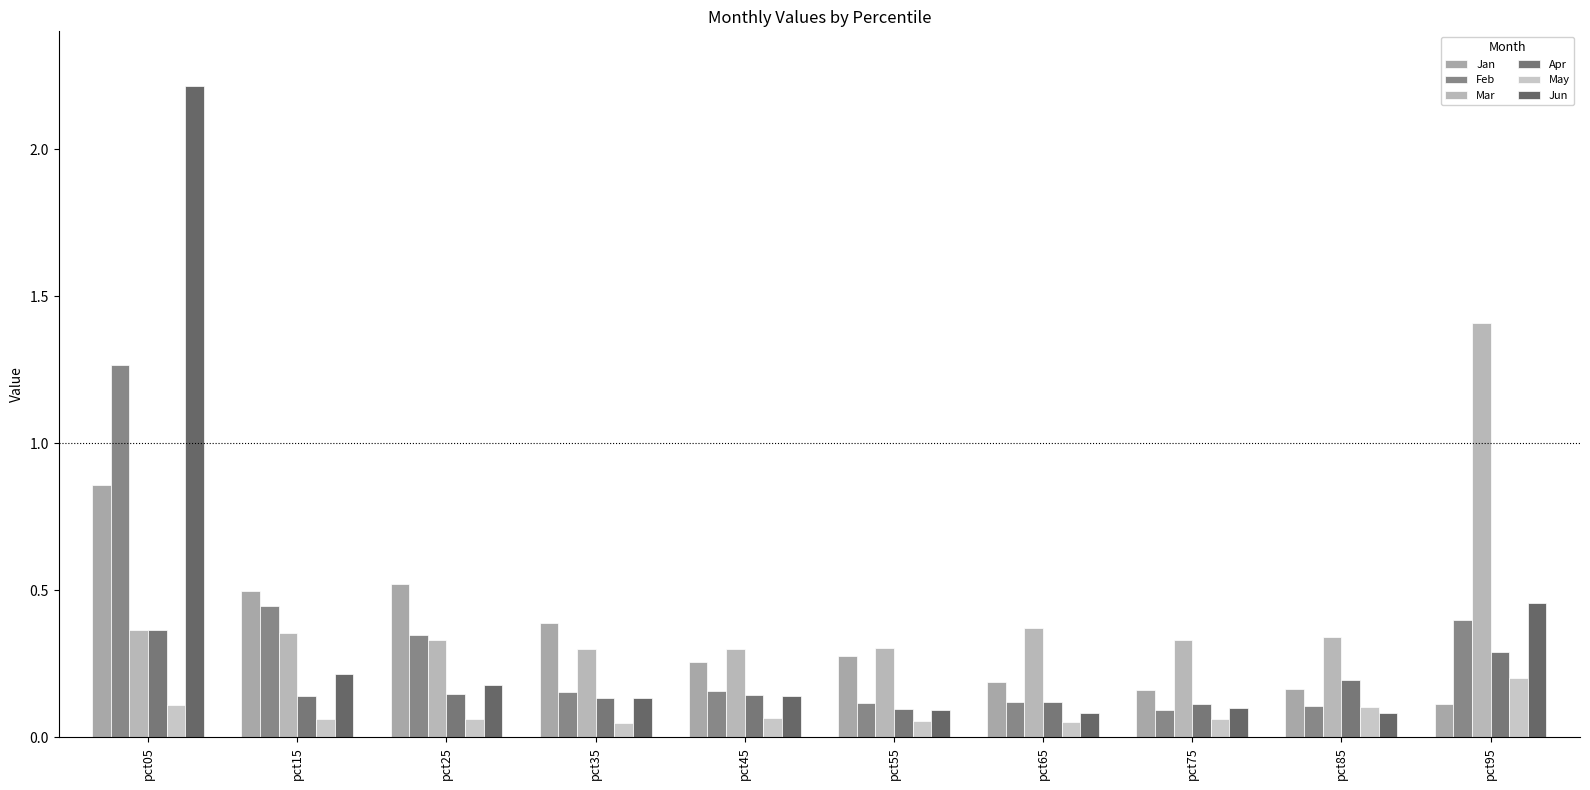

Which has a higher value, pct05 or pct15?

pct05